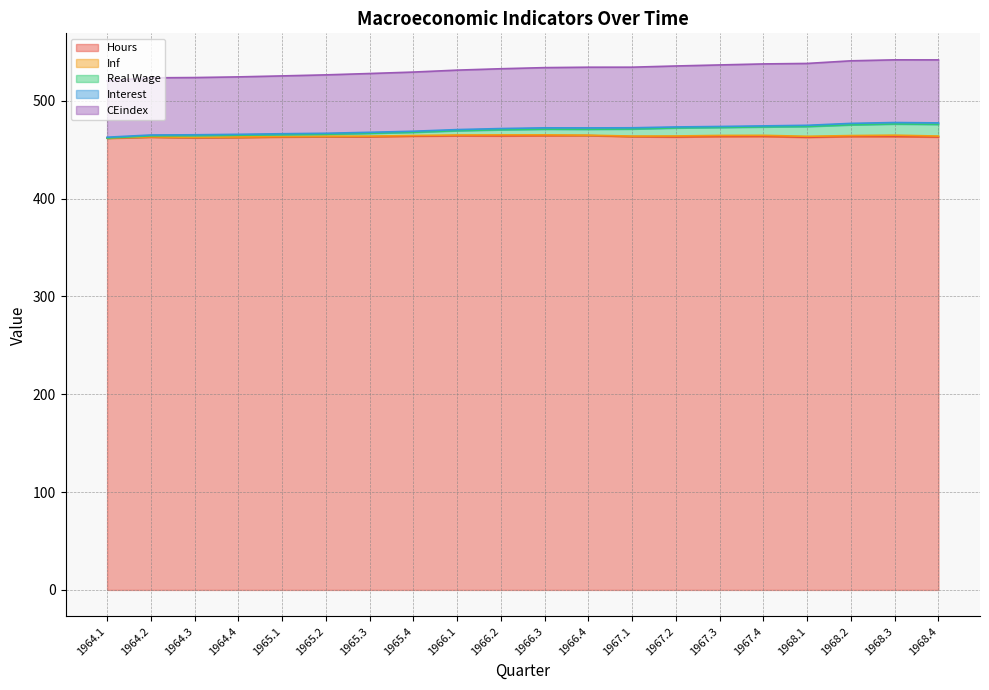

List the labels in order of Real Wage value, smallest first.

1964.1, 1964.2, 1964.3, 1964.4, 1965.1, 1965.2, 1965.3, 1965.4, 1966.1, 1966.2, 1966.3, 1966.4, 1967.1, 1967.2, 1967.3, 1967.4, 1968.1, 1968.2, 1968.4, 1968.3